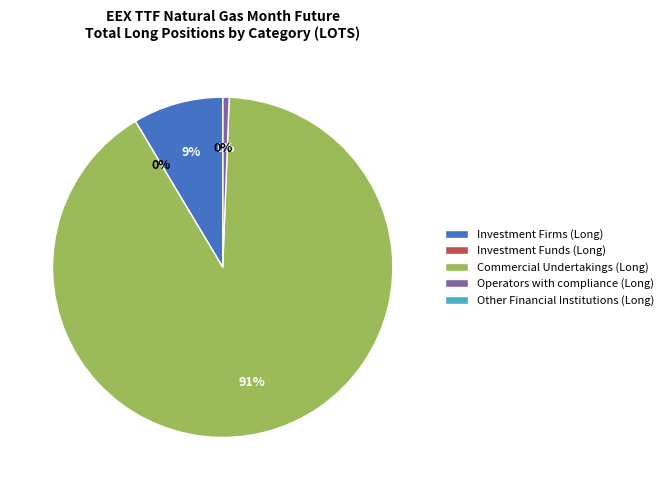

What is the total percentage of Other Financial Institutions (Long) and Commercial Undertakings (Long)?

90.8%